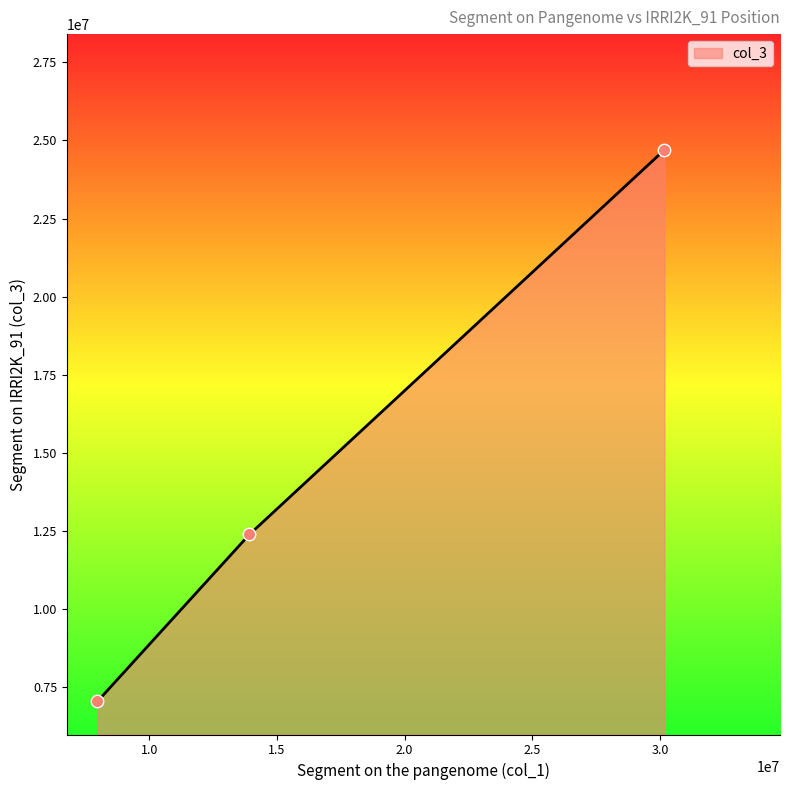

What is the minimum value shown in the chart?

7052000